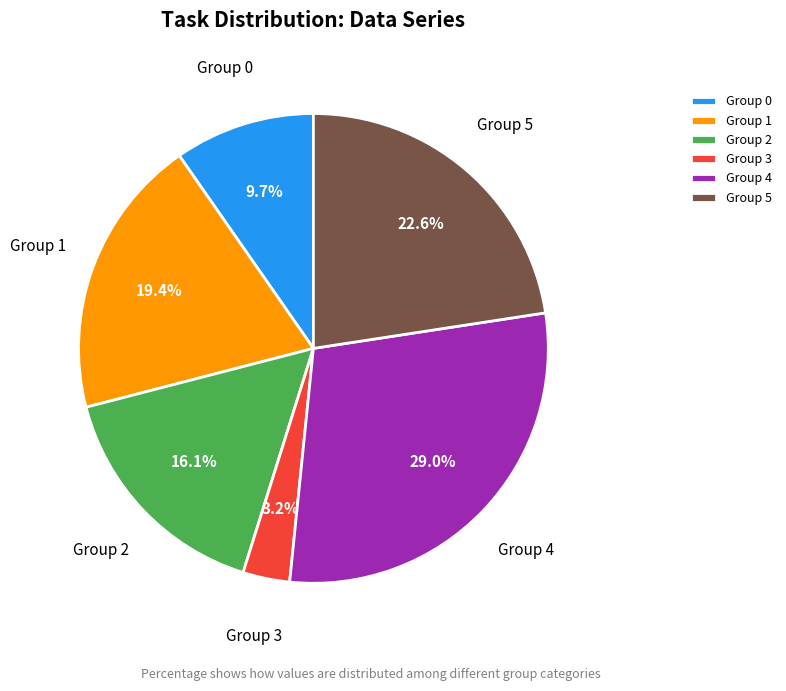

Is the sum of Group 0 and Group 4 greater than half?

No